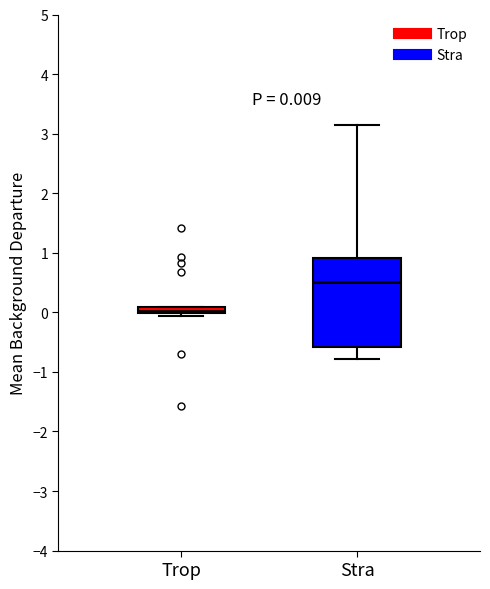

Which box's median line is the lowest?

Trop